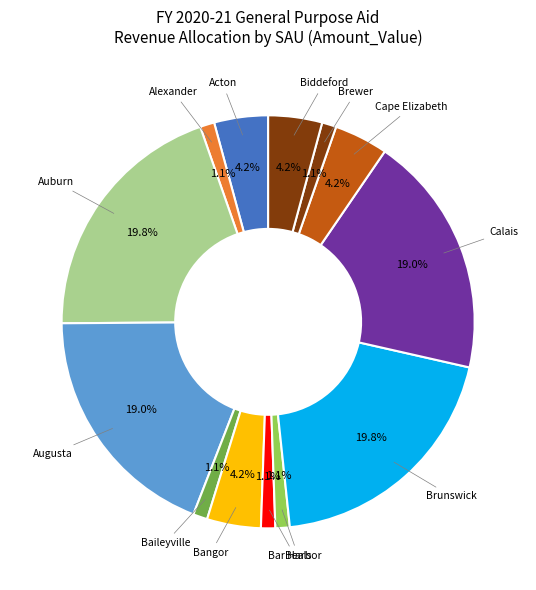

Is there a majority slice in this chart?

No